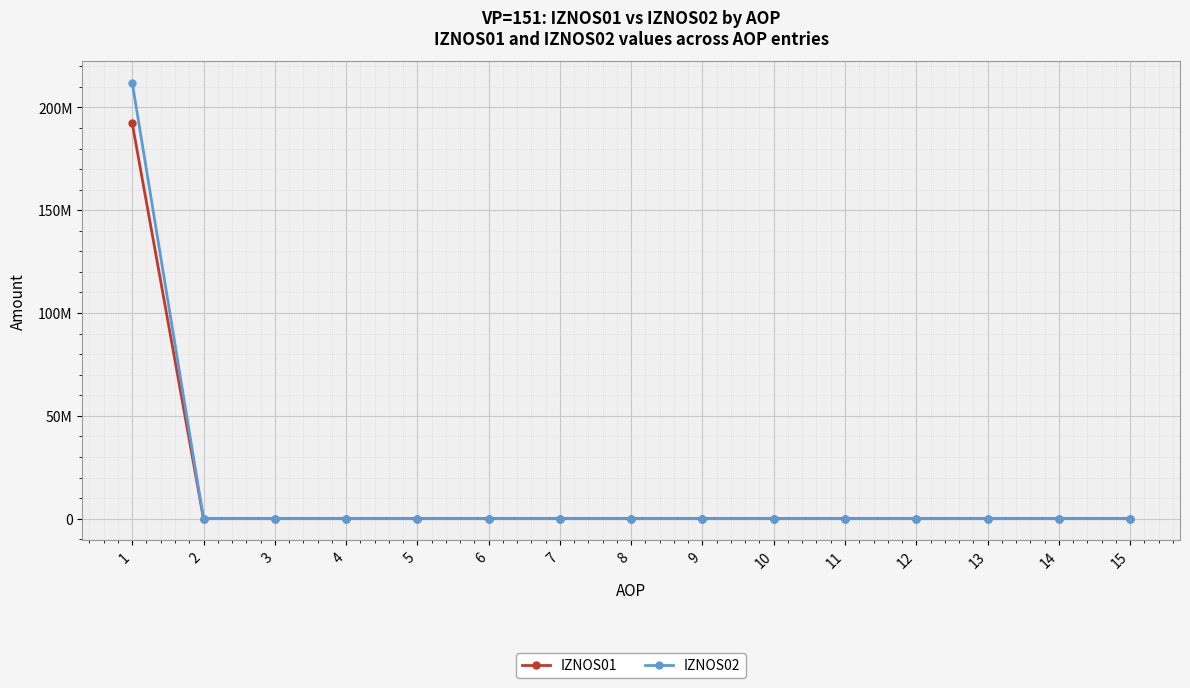

Is this an area chart (filled region under the line)?

No